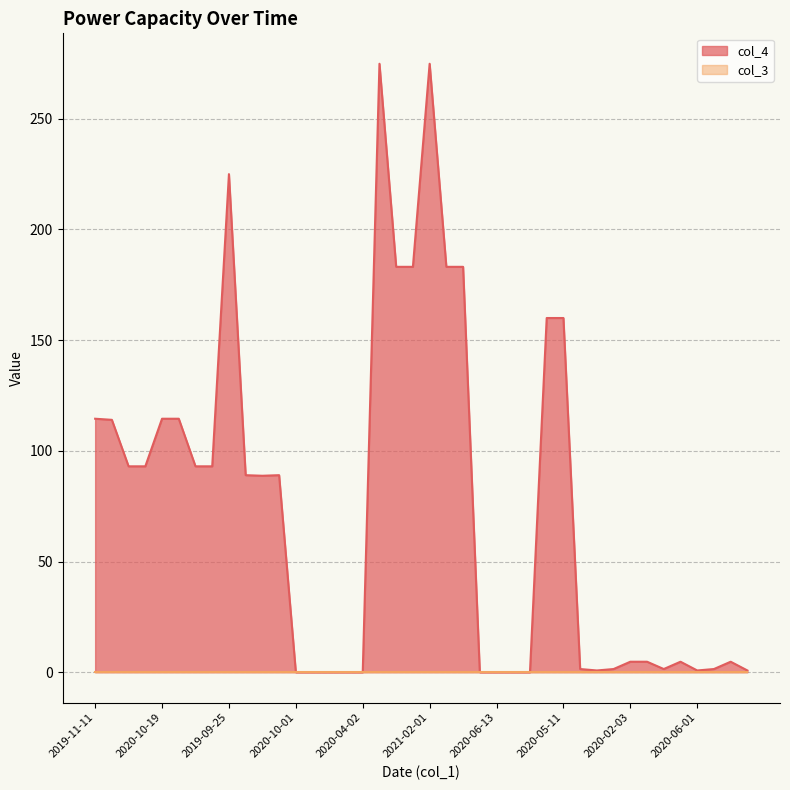

Which series has the largest total across all categories?

col_4